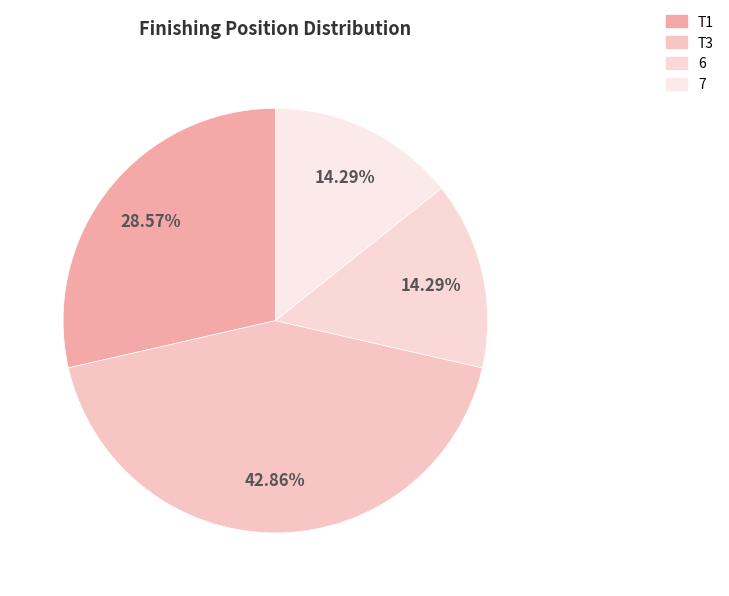

Is there a majority slice in this chart?

No